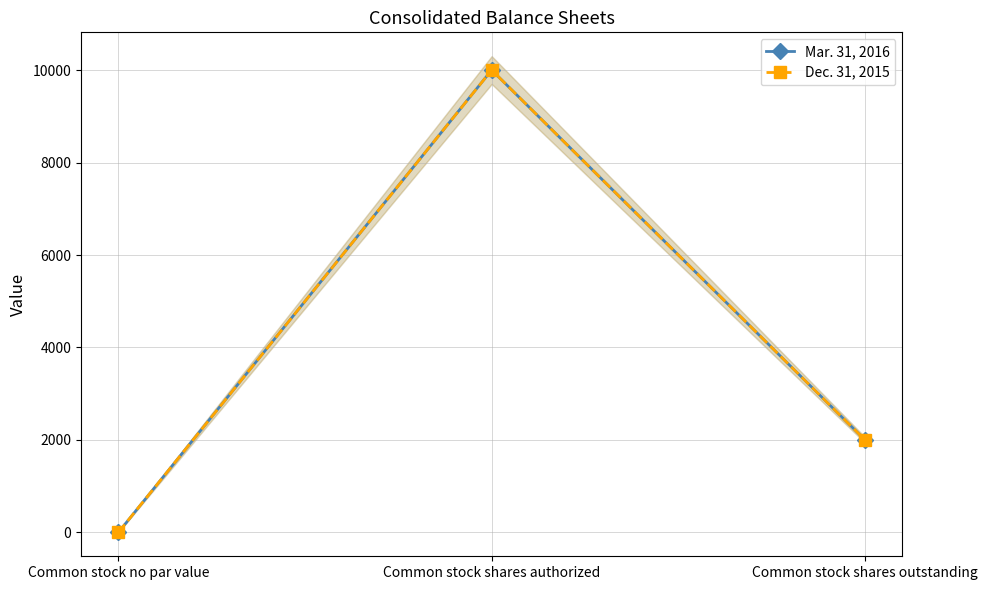

Between Common stock shares outstanding and Common stock no par value, which is larger?

Common stock shares outstanding